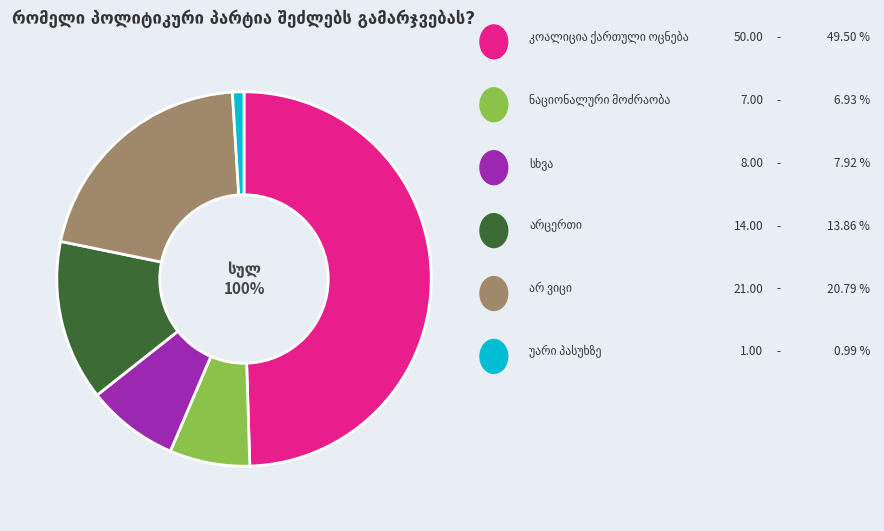

Is სხვა the majority of the pie?

No